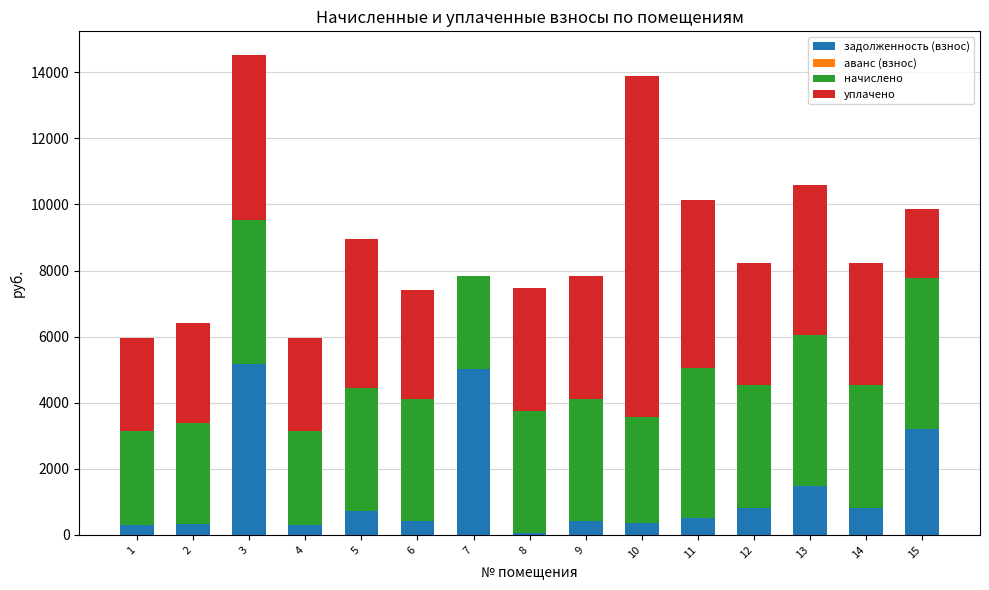

What is the total value across all series at 13?

10584.9